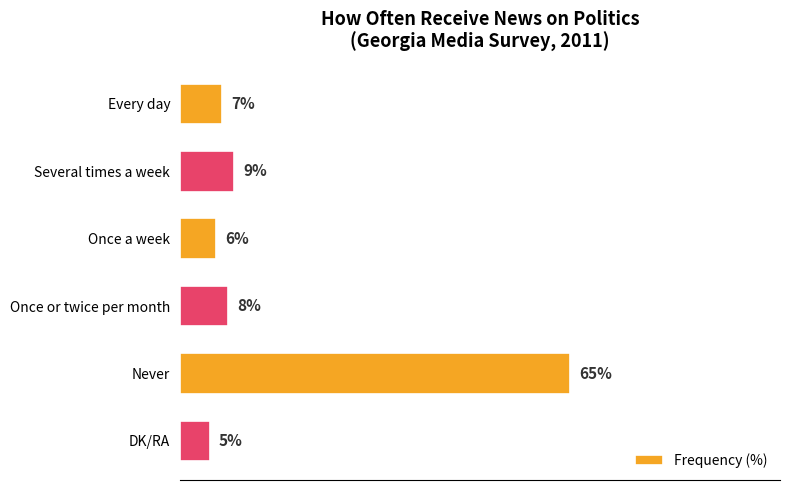

What is the label of the 3rd bar from the bottom?

Once or twice per month